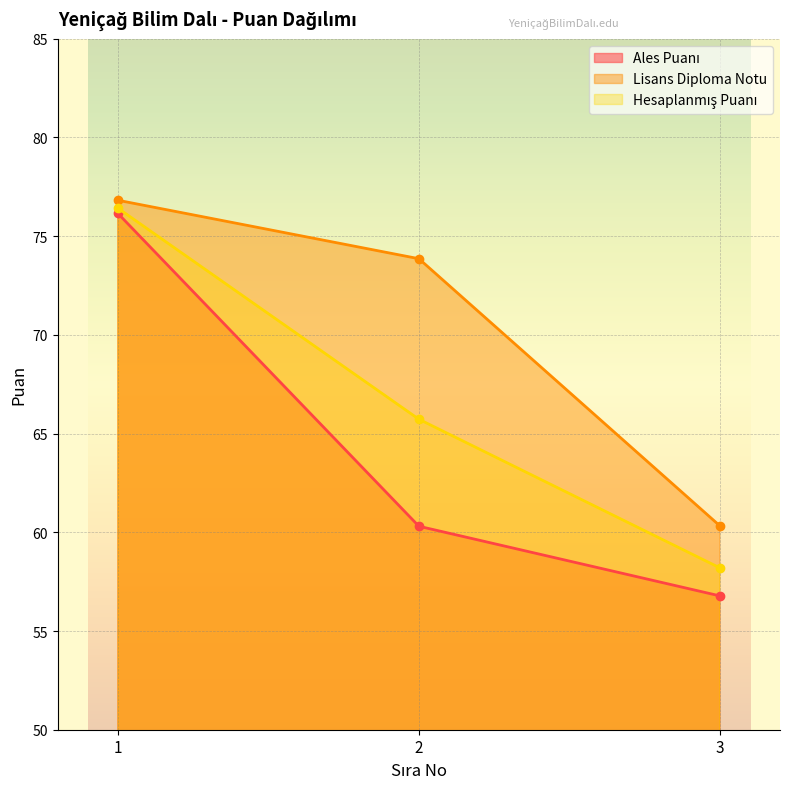

Which series has the largest total across all categories?

Lisans Diploma Notu